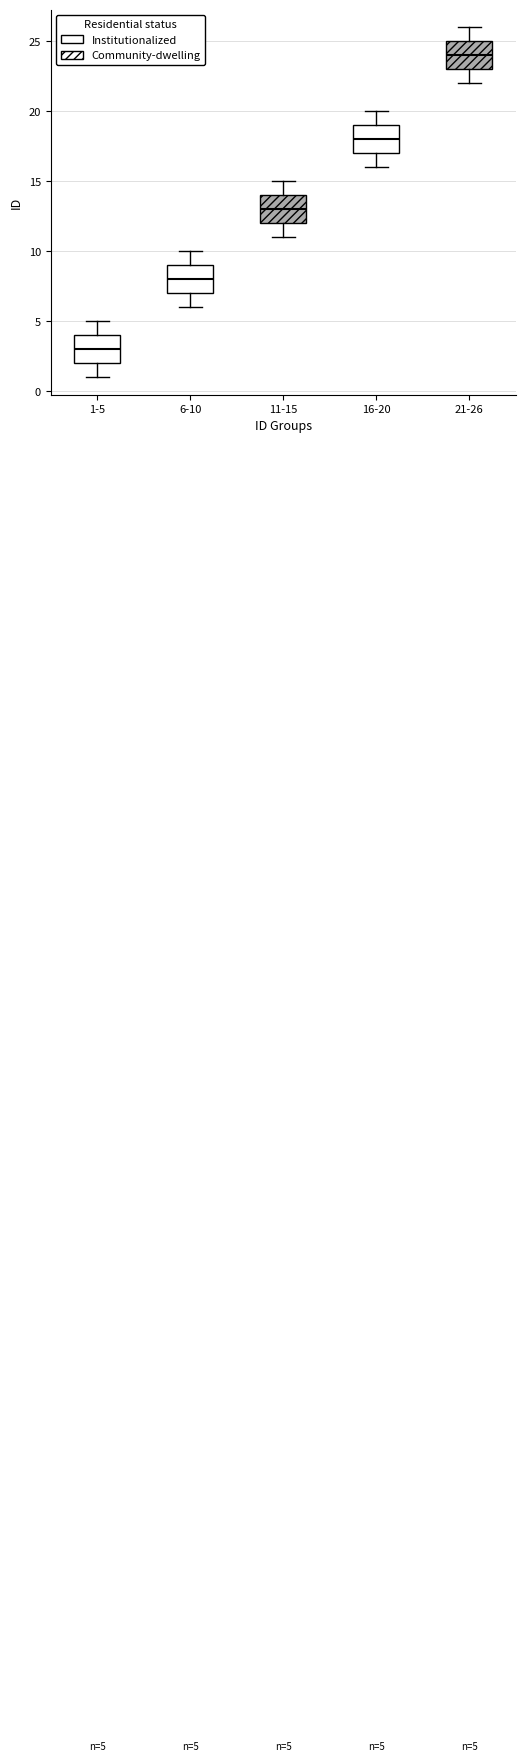

Which box's median line is the highest?

21-26